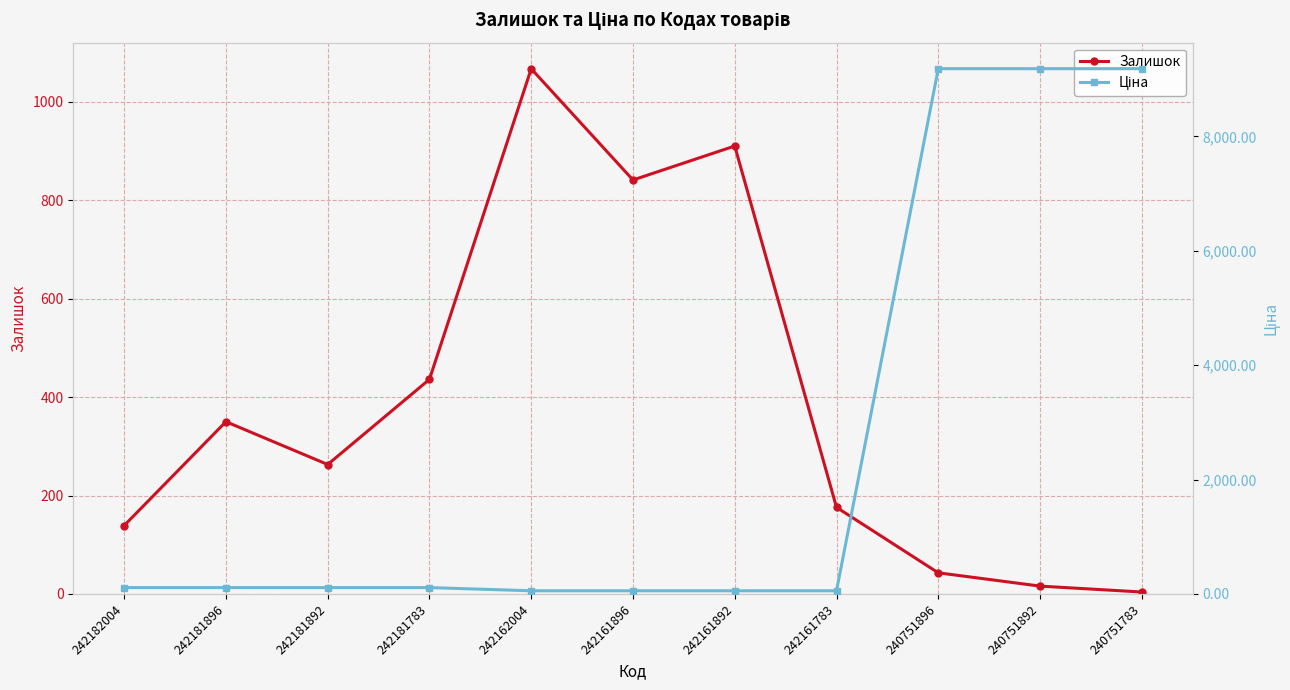

What is the sum of the Залишок values at 242161892 and 242161896?

1751